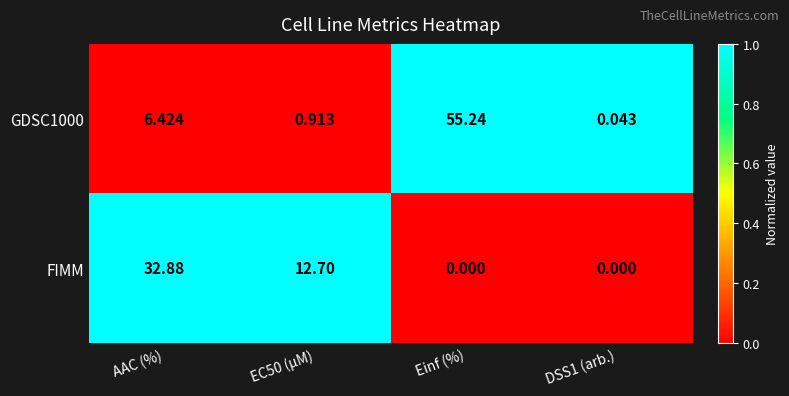

At which label does GDSC1000 first exceed 6?

AAC (%)